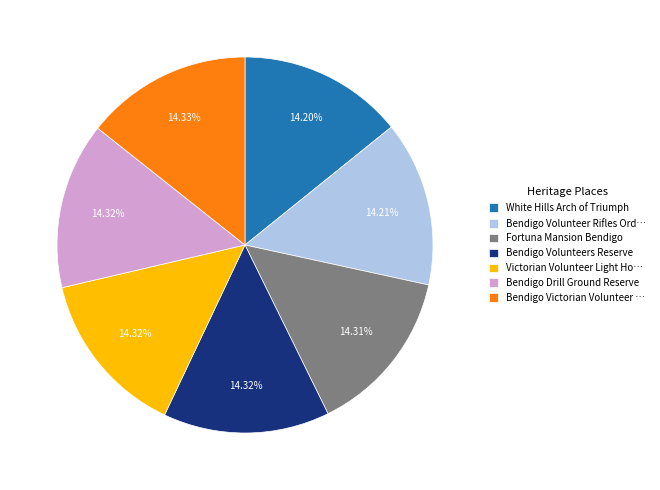

What is the ratio of the value at Fortuna Mansion Bendigo to the value at Bendigo Drill Ground Reserve?

1.0